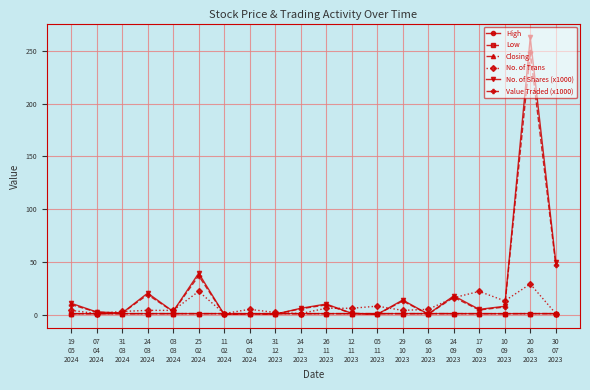

Which series has the widest spread of values?

No. of Shares (x1000)